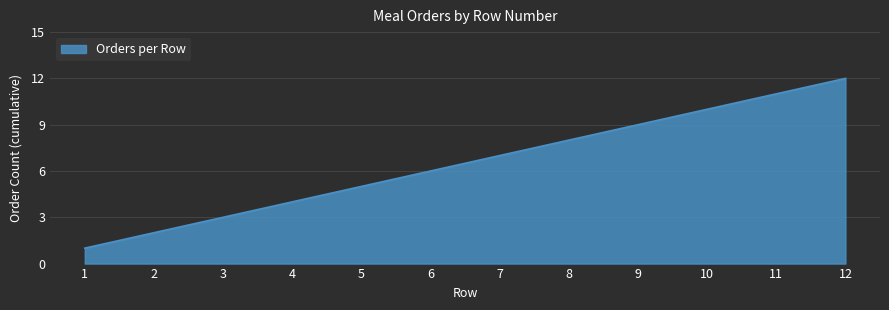

How many lines are shown in the chart?

1